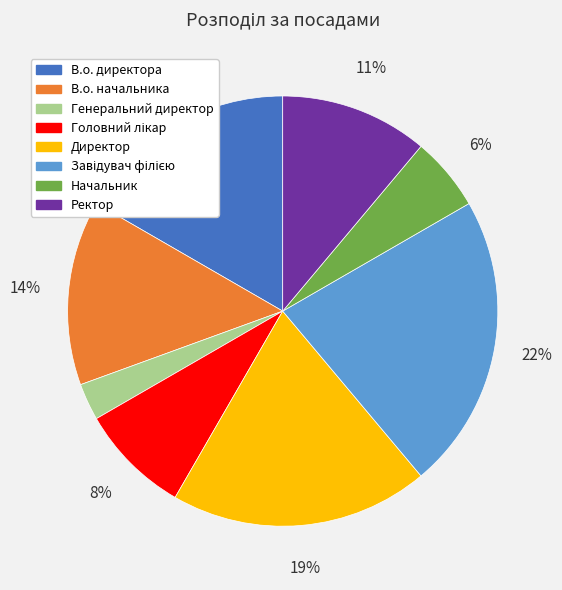

Is there any slice that represents more than half of the pie?

No